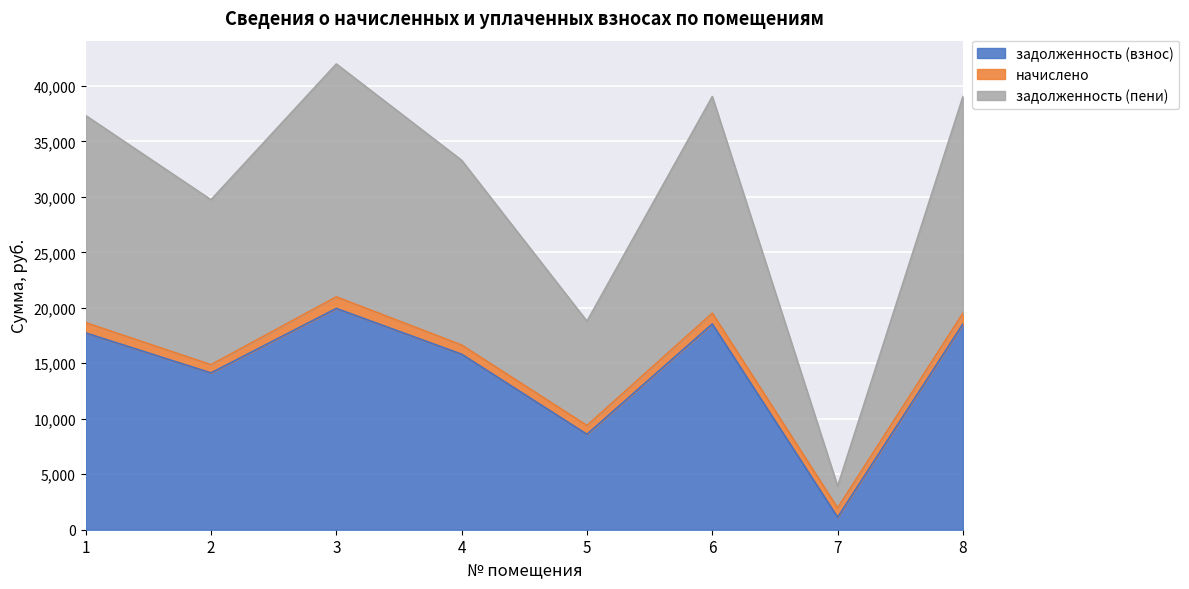

Which series has the largest total across all categories?

задолженность (пени)